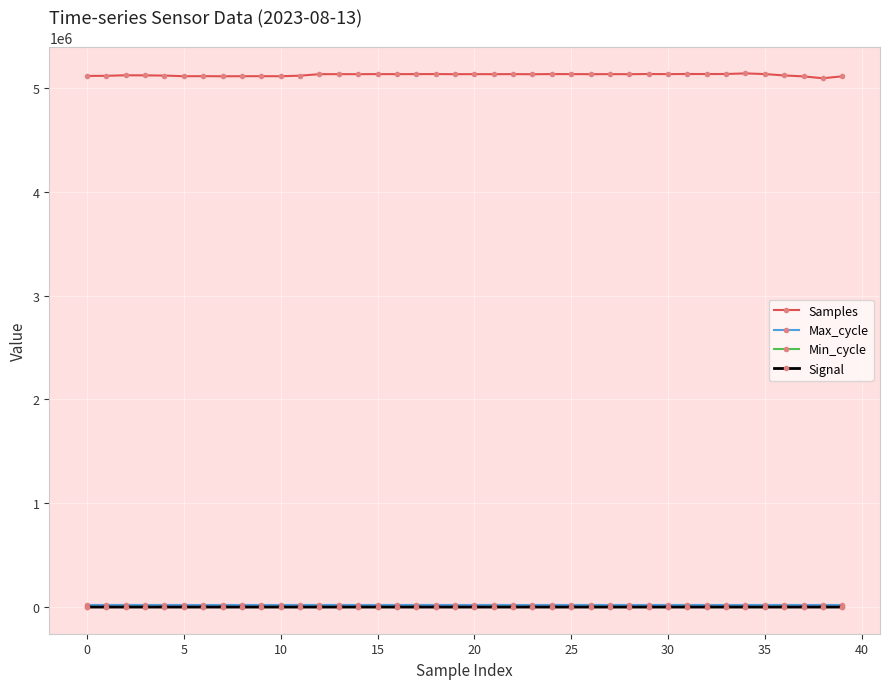

Which series has the widest spread of values?

Samples